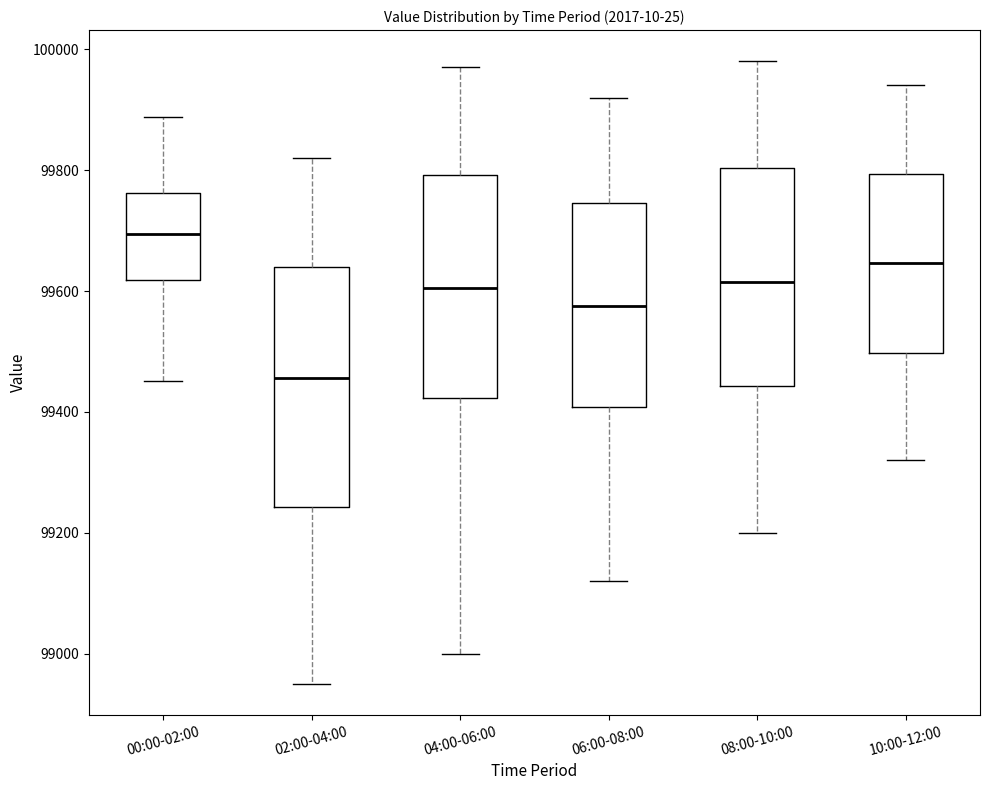

Which box is the tallest, from its lower edge to its upper edge?

02:00-04:00